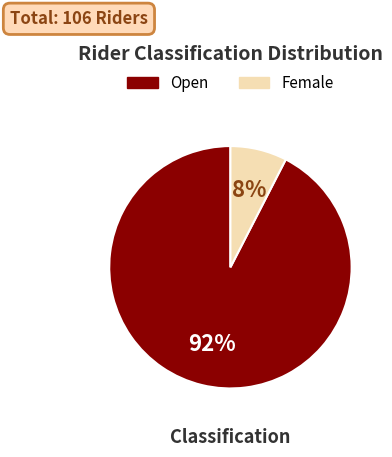

To the nearest percent, what is the average slice percentage?

50%